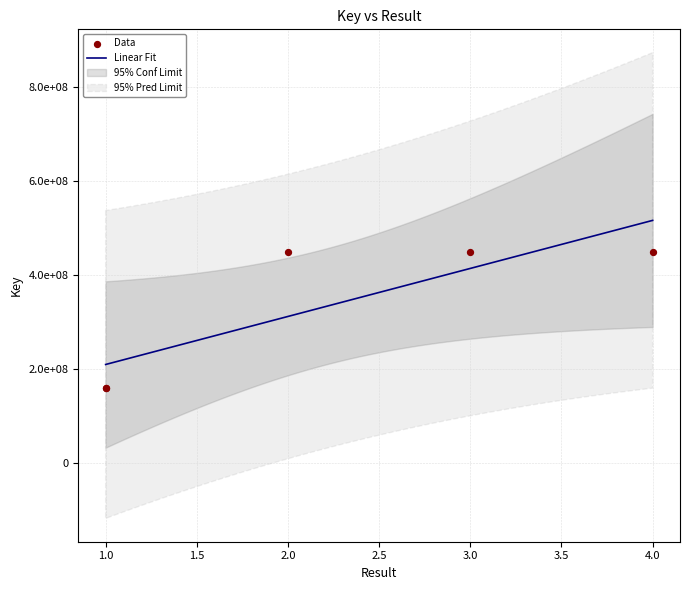

What is the ratio of the value at 1 to the value at 3?

0.4